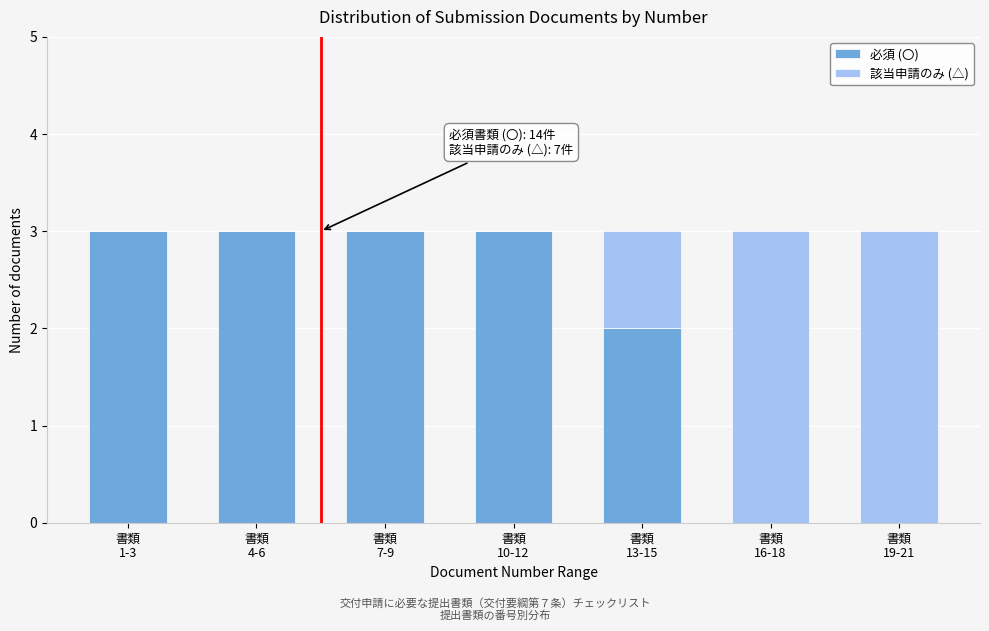

What is the sum of all 必須 (〇) values?

14